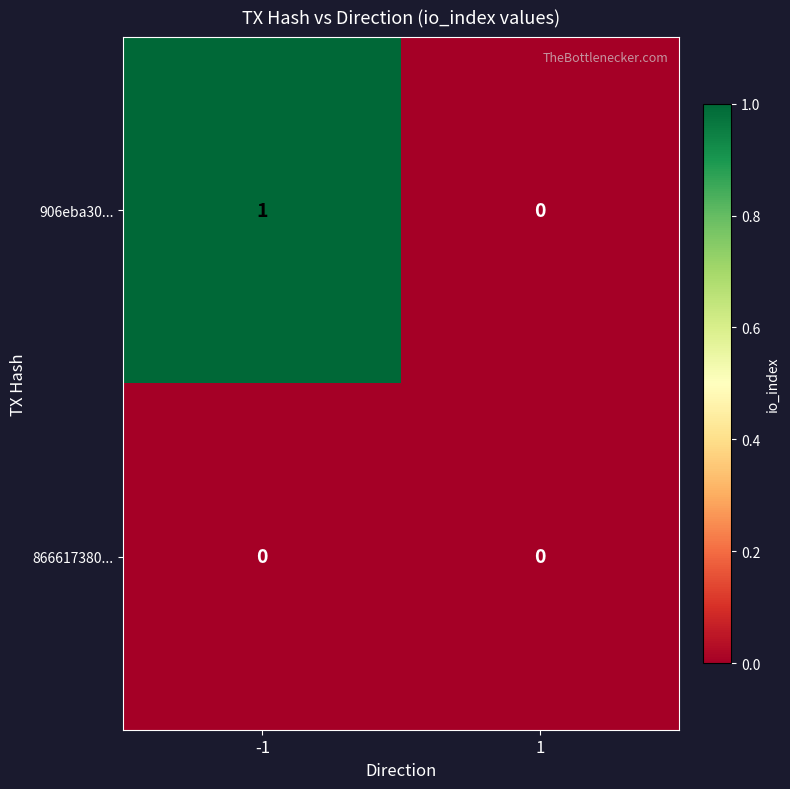

Which series changed the most between -1 and 1?

906eba30...